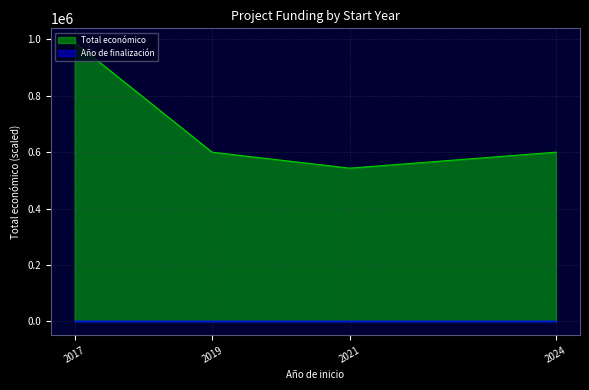

Where is the first local maximum for Año de finalización?

2021